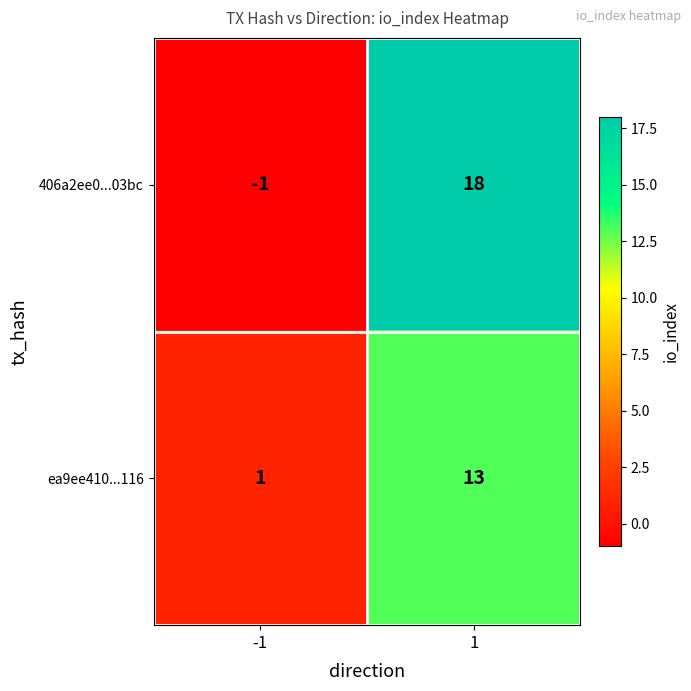

What is the maximum value for 406a2ee0...03bc?

18